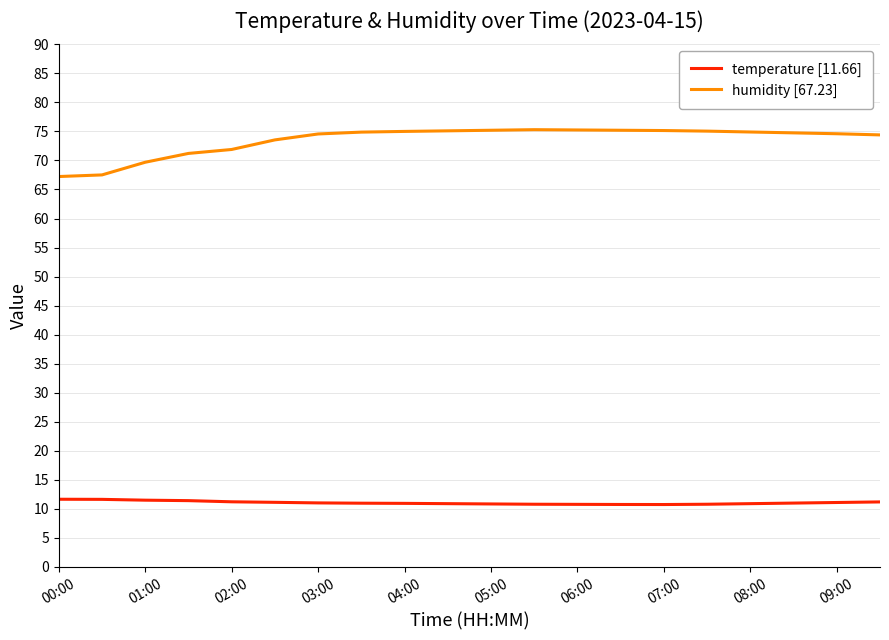

Which series has the widest spread of values?

humidity [67.23]